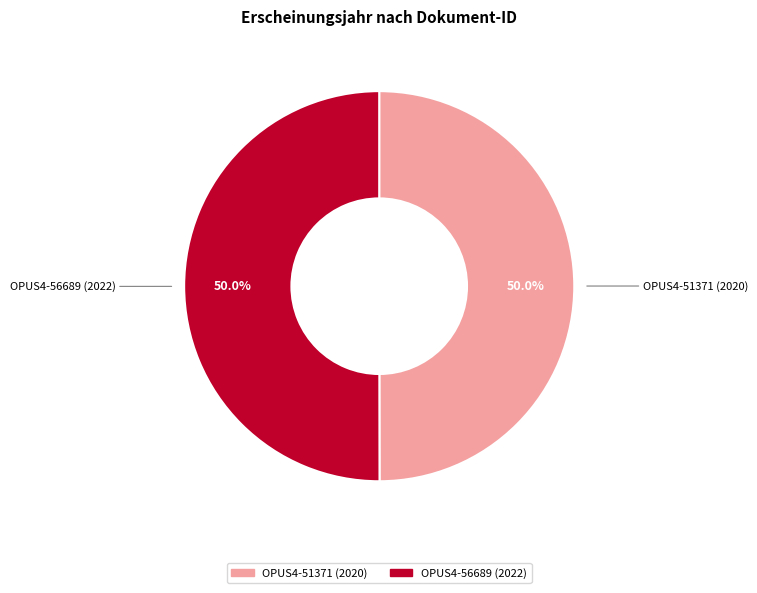

To the nearest percent, what is the combined percentage of OPUS4-56689 (2022) and OPUS4-51371 (2020)?

100%